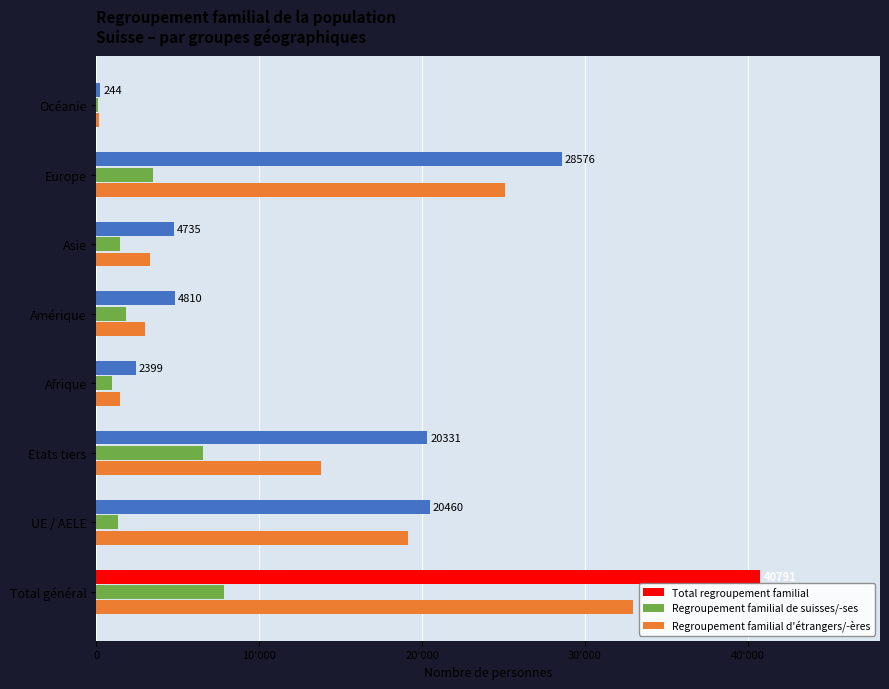

Which series has the largest range (max minus min)?

Total regroupement familial